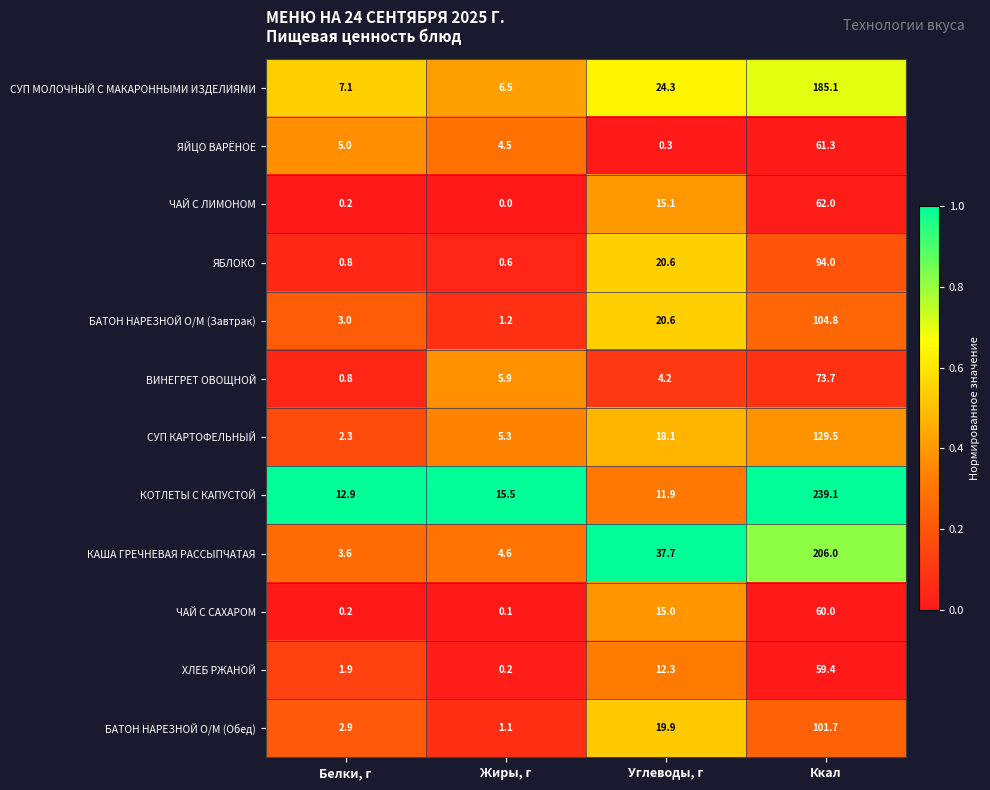

Rank the series by their maximum value, from lowest to highest.

ХЛЕБ РЖАНОЙ, ЧАЙ С САХАРОМ, ЯЙЦО ВАРЁНОЕ, ЧАЙ С ЛИМОНОМ, ВИНЕГРЕТ ОВОЩНОЙ, ЯБЛОКО, БАТОН НАРЕЗНОЙ О/М (Обед), БАТОН НАРЕЗНОЙ О/М (Завтрак), СУП КАРТОФЕЛЬНЫЙ, СУП МОЛОЧНЫЙ С МАКАРОННЫМИ ИЗДЕЛИЯМИ, КАША ГРЕЧНЕВАЯ РАССЫПЧАТАЯ, КОТЛЕТЫ С КАПУСТОЙ